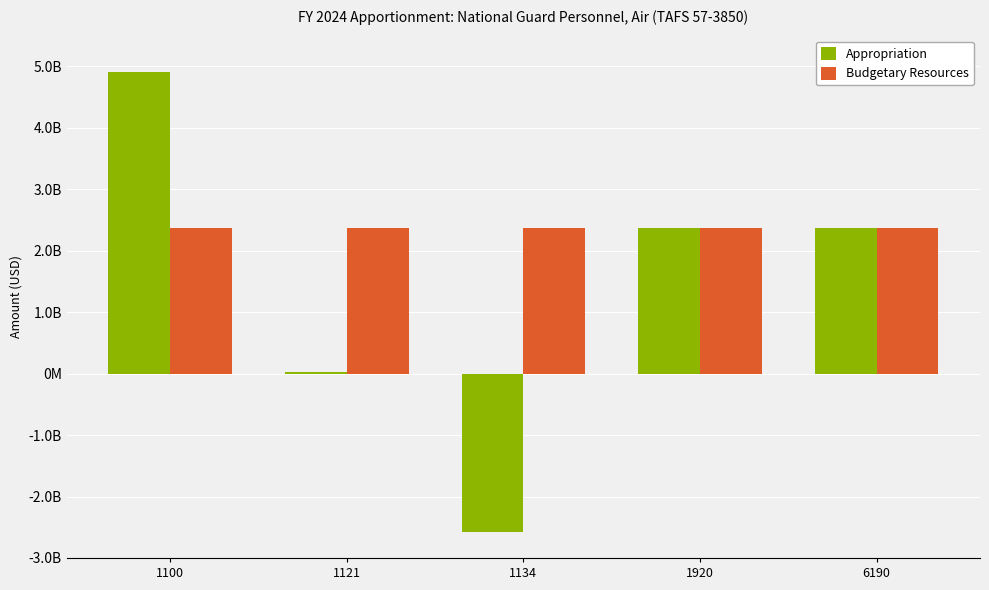

Reading left to right, what are all the values shown in this chart?

Appropriation: 4913538000	29508000	-2577642035	2365403965	2365403965
Budgetary Resources: 2365403965	2365403965	2365403965	2365403965	2365403965